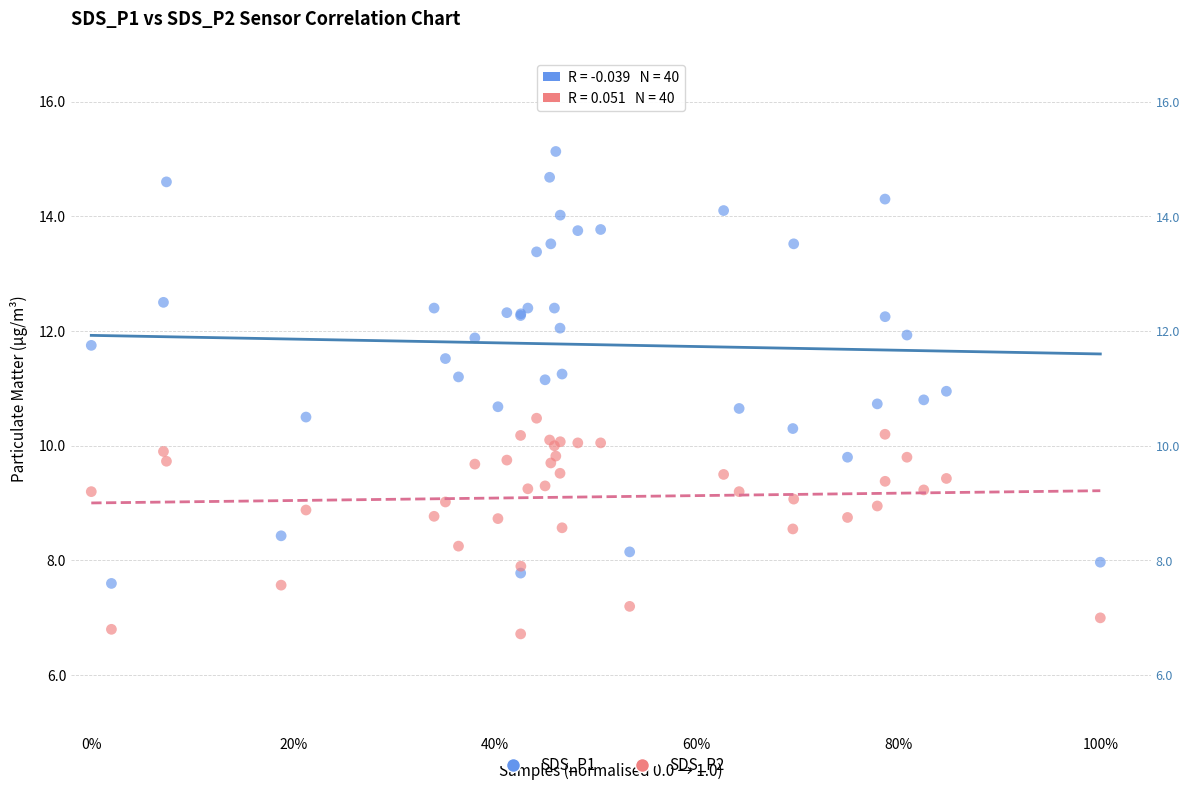

What are all the series names shown in the legend?

SDS_P1, SDS_P2